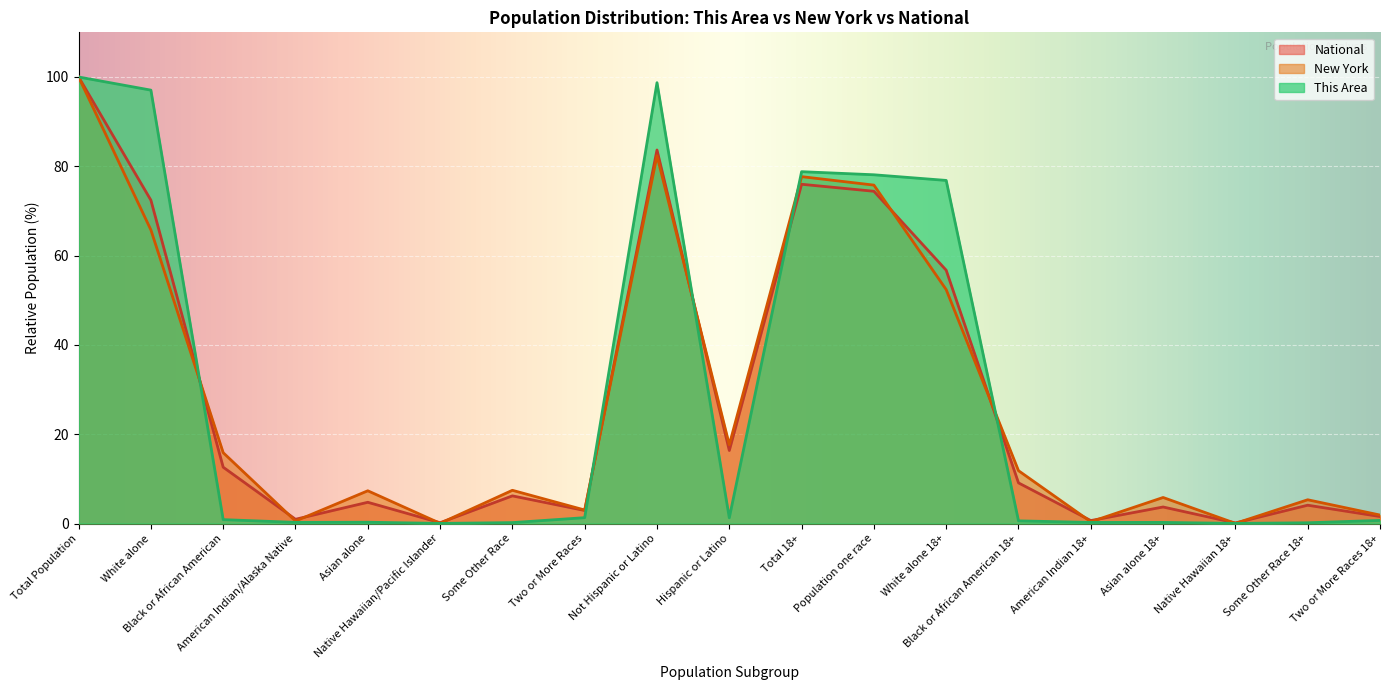

Reading left to right, extract all data points from this chart.

This Area: Total Population=100.0	White alone=97.1	Black or African American=0.9	American Indian/Alaska Native=0.3	Asian alone=0.3	Native Hawaiian/Pacific Islander=0.0	Some Other Race=0.2	Two or More Races=1.3	Not Hispanic or Latino=98.7	Hispanic or Latino=1.3	Total 18+=78.8	Population one race=78.1	White alone 18+=76.8	Black or African American 18+=0.6	American Indian 18+=0.2	Asian alone 18+=0.2	Native Hawaiian 18+=0.0	Some Other Race 18+=0.2	Two or More Races 18+=0.7
New York: Total Population=100.0	White alone=65.7	Black or African American=15.9	American Indian/Alaska Native=0.6	Asian alone=7.3	Native Hawaiian/Pacific Islander=0.0	Some Other Race=7.4	Two or More Races=3.0	Not Hispanic or Latino=82.4	Hispanic or Latino=17.6	Total 18+=77.7	Population one race=75.8	White alone 18+=52.4	Black or African American 18+=11.8	American Indian 18+=0.4	Asian alone 18+=5.8	Native Hawaiian 18+=0.0	Some Other Race 18+=5.3	Two or More Races 18+=1.9
National: Total Population=100.0	White alone=72.4	Black or African American=12.6	American Indian/Alaska Native=0.9	Asian alone=4.8	Native Hawaiian/Pacific Islander=0.2	Some Other Race=6.2	Two or More Races=2.9	Not Hispanic or Latino=83.7	Hispanic or Latino=16.3	Total 18+=76.0	Population one race=74.4	White alone 18+=56.7	Black or African American 18+=9.1	American Indian 18+=0.7	Asian alone 18+=3.7	Native Hawaiian 18+=0.1	Some Other Race 18+=4.1	Two or More Races 18+=1.6